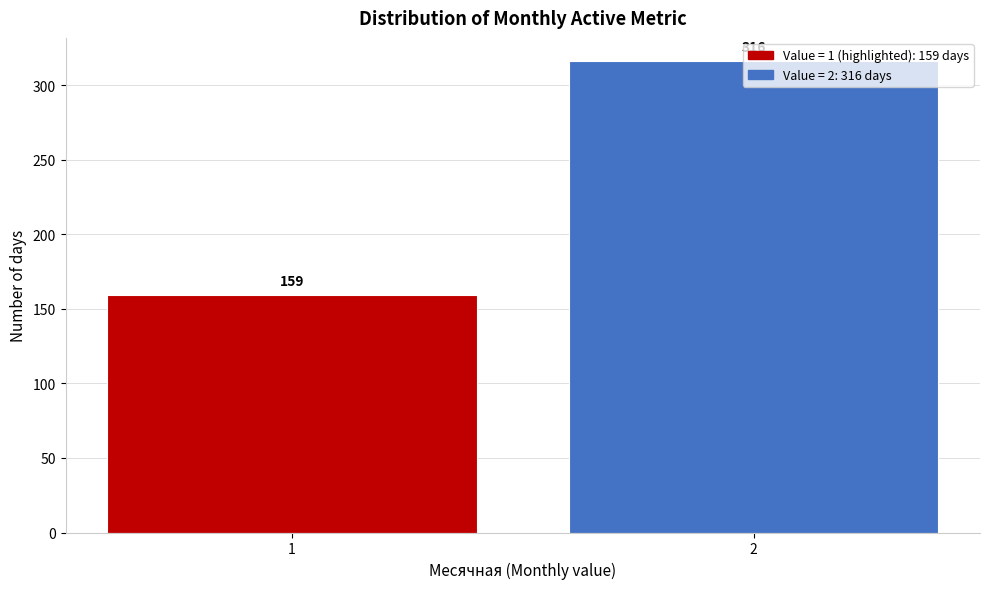

What is the difference between the maximum and minimum values?

157